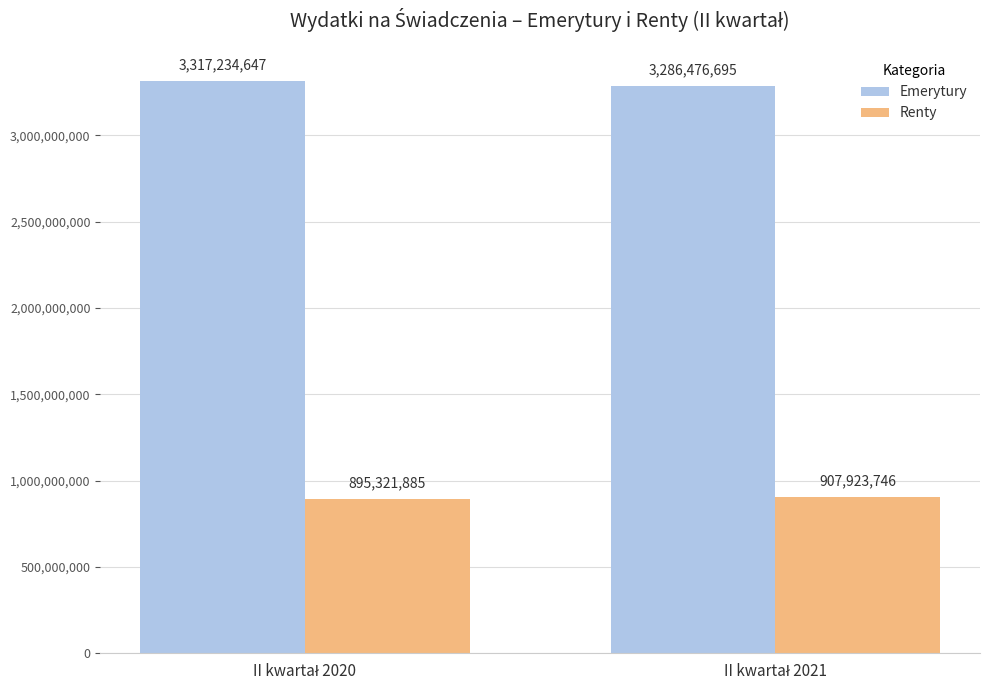

How many categories are shown in the chart?

2